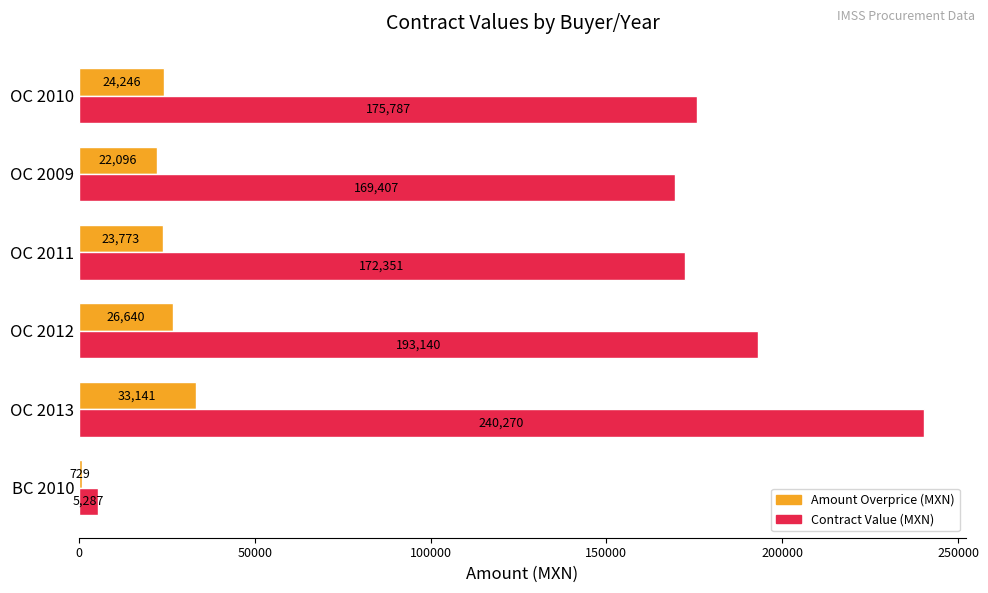

What is the maximum value shown in the chart?

240270.3